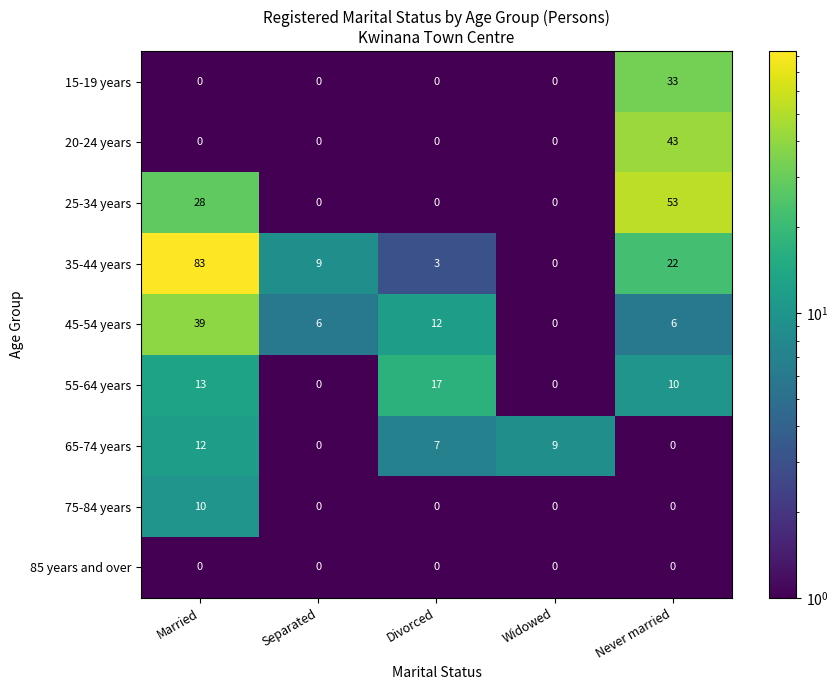

At which label does 55-64 years first exceed 10?

Married